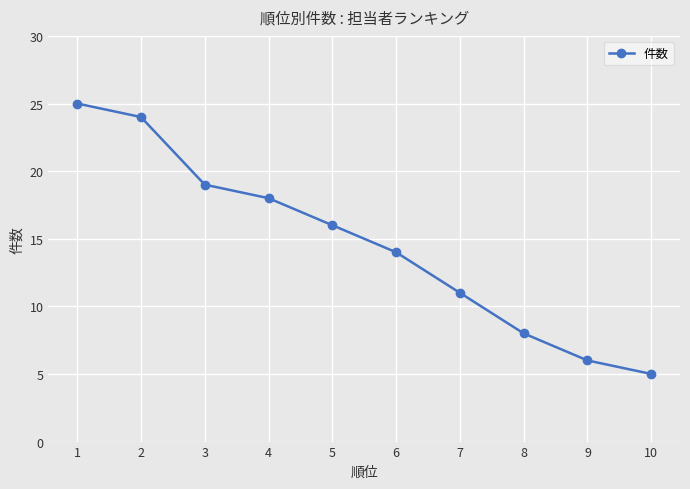

What is the minimum value shown in the chart?

5